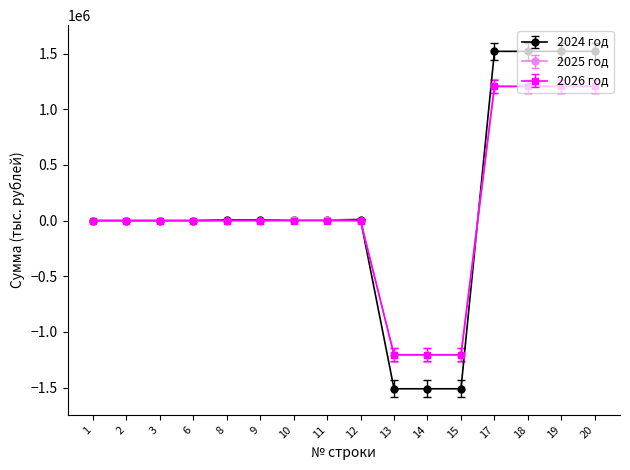

What is the maximum value shown in the chart?

1521091.1